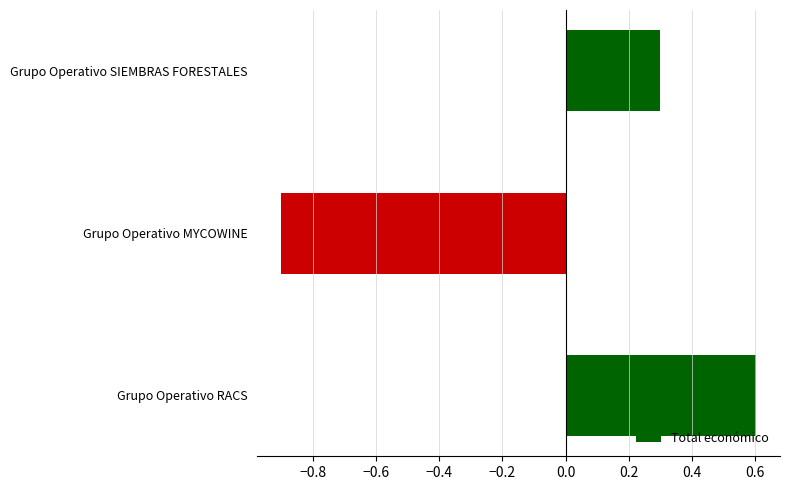

The chart shows a value of -1.3 at Grupo Operativo MYCOWINE. True or false?

False